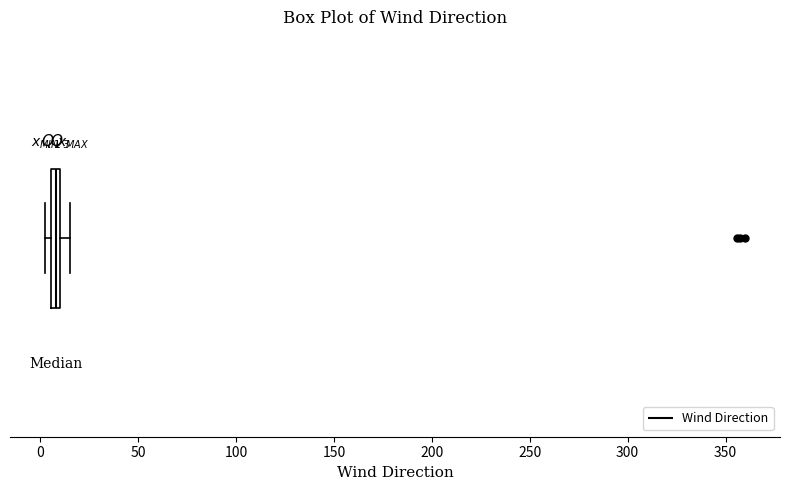

Where is the left edge of the box on the x-axis? The values are not printed on the chart, so give them approximately, as read against the axis.

5